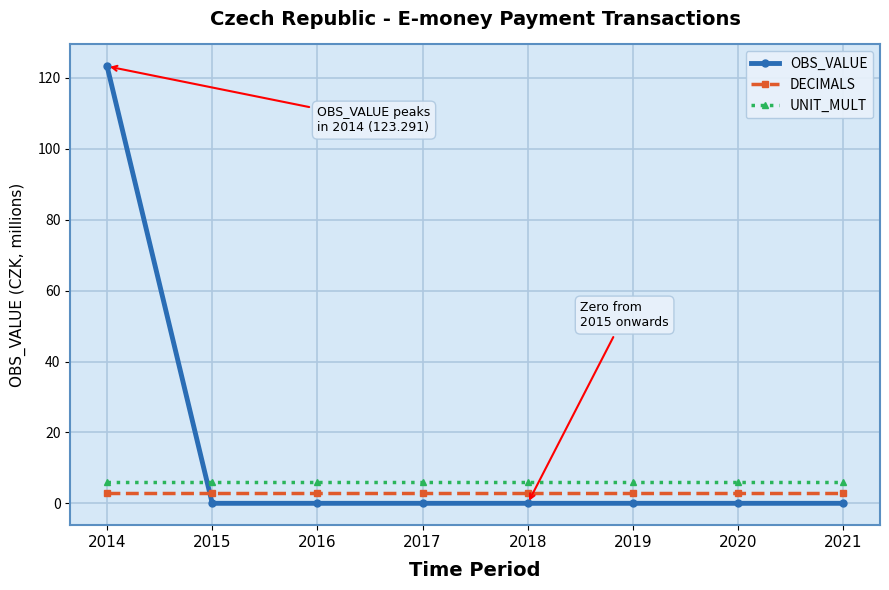

What is the total value across all series at 2014?

132.3